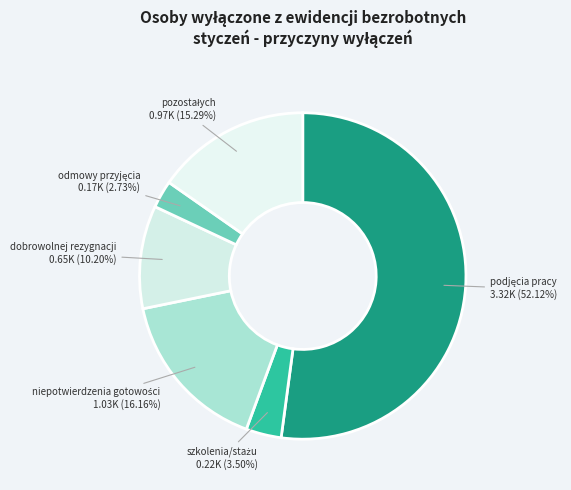

Is there any slice that represents more than half of the pie?

Yes